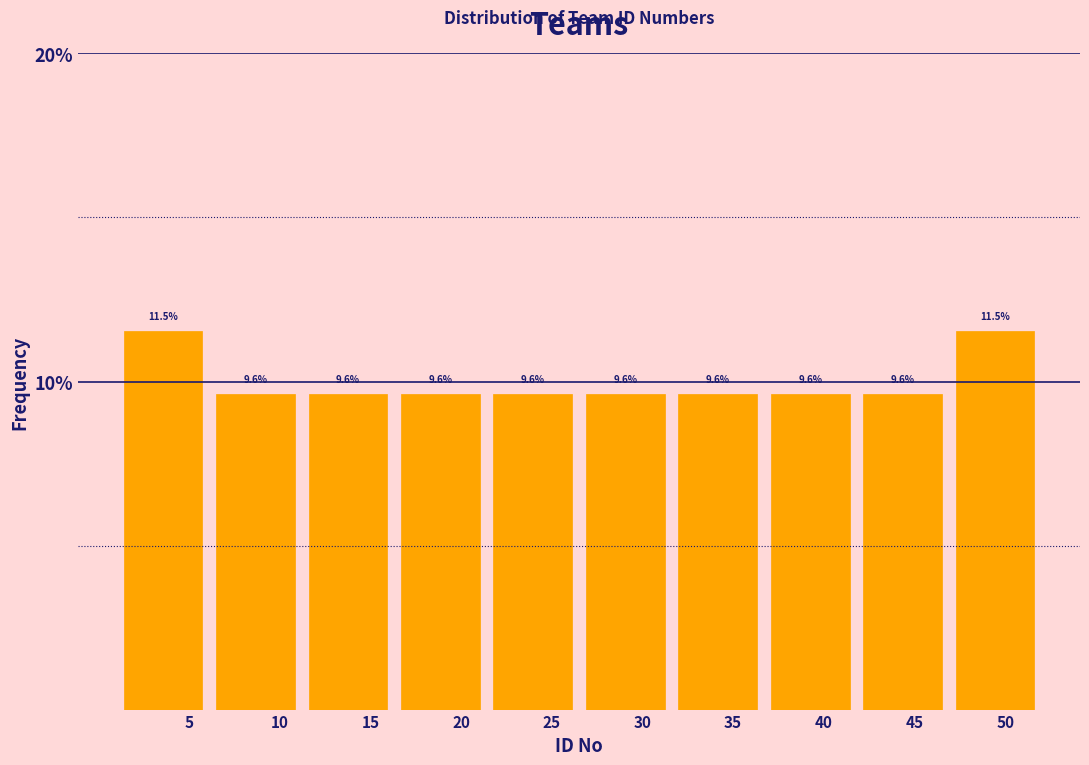

Reading left to right, list every bar in this chart as the range it spans on the x-axis followed by its height. The bar edges are not printed on the chart, so give them approximately, as read against the axis.

1.0 to 6.1: 11.5
6.1 to 11.2: 9.6
11.2 to 16.3: 9.6
16.3 to 21.4: 9.6
21.4 to 26.5: 9.6
26.5 to 31.6: 9.6
31.6 to 36.7: 9.6
36.7 to 41.8: 9.6
41.8 to 46.9: 9.6
46.9 to 52.0: 11.5